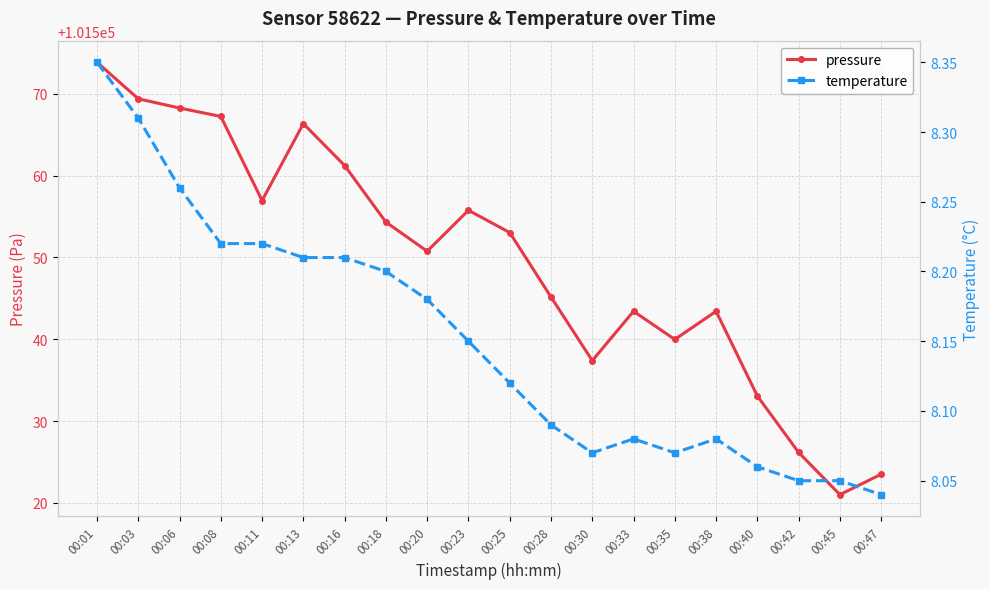

True or false: pressure has a value of 60366.5 at 00:47.

False